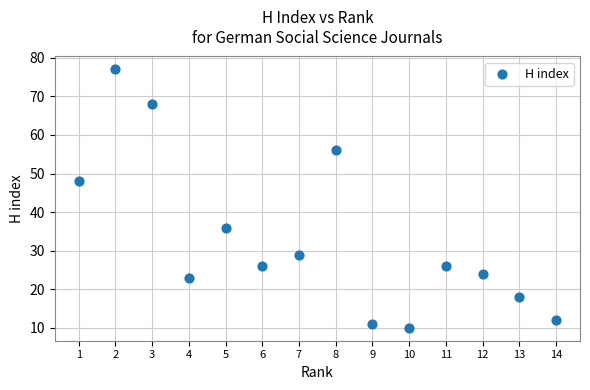

What is the range of X values (max minus min)?

13